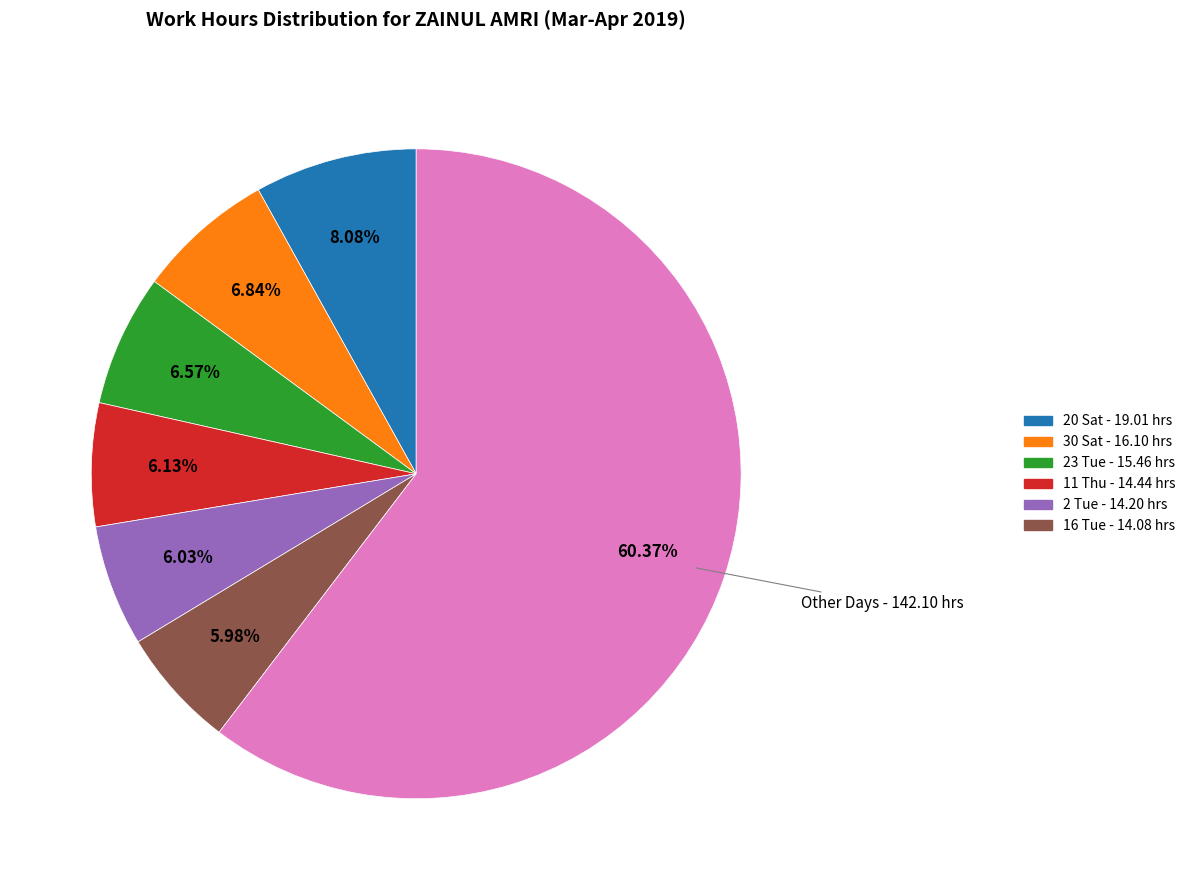

Is there a majority slice in this chart?

Yes